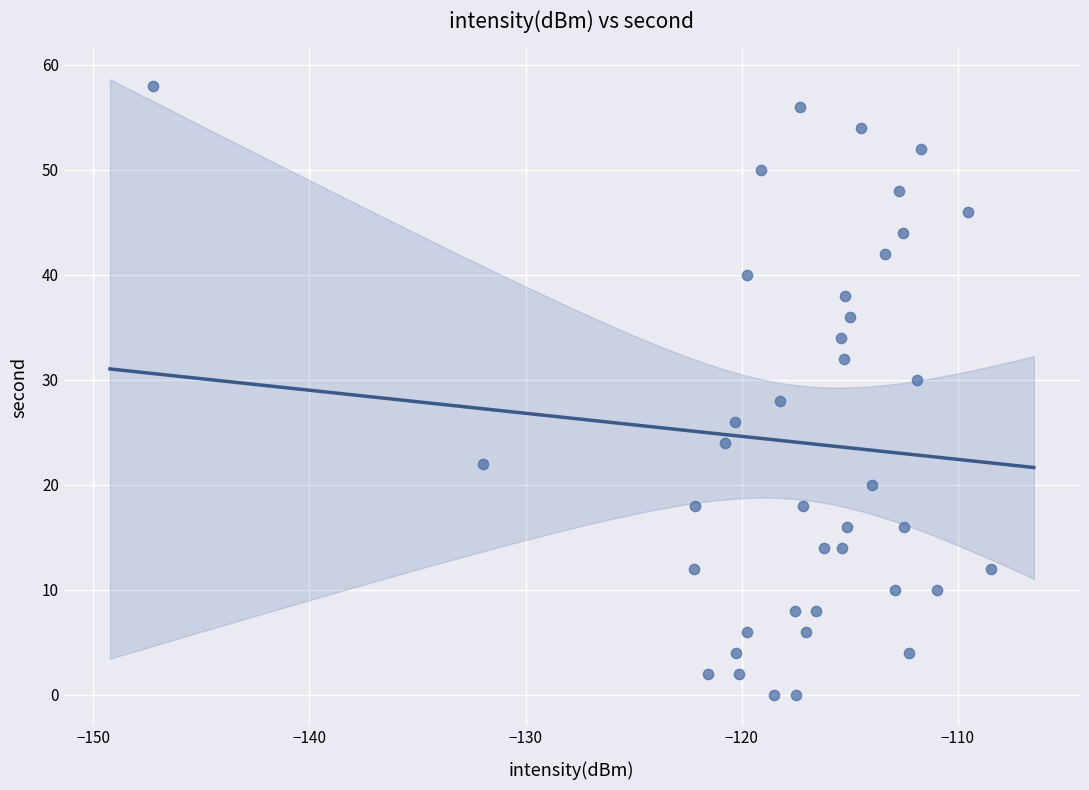

What is the range of Y values (max minus min)?

58